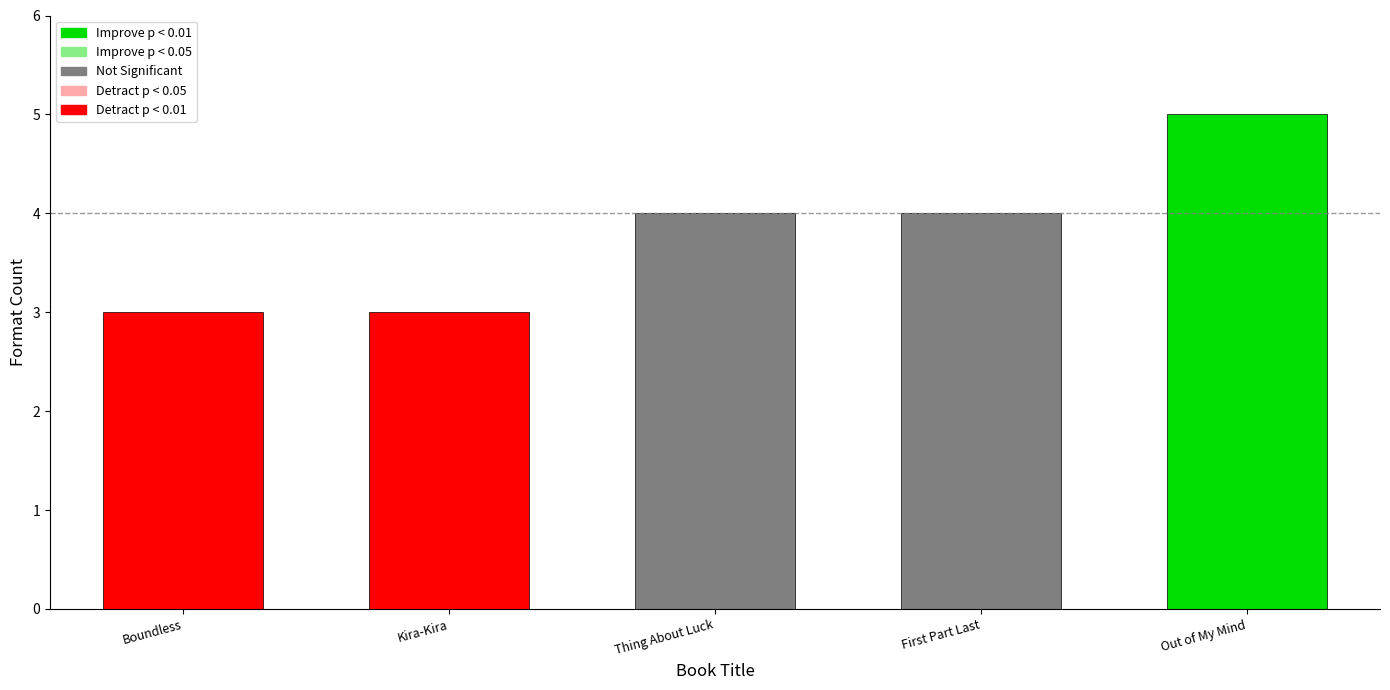

What value does the data have at First Part Last?

4